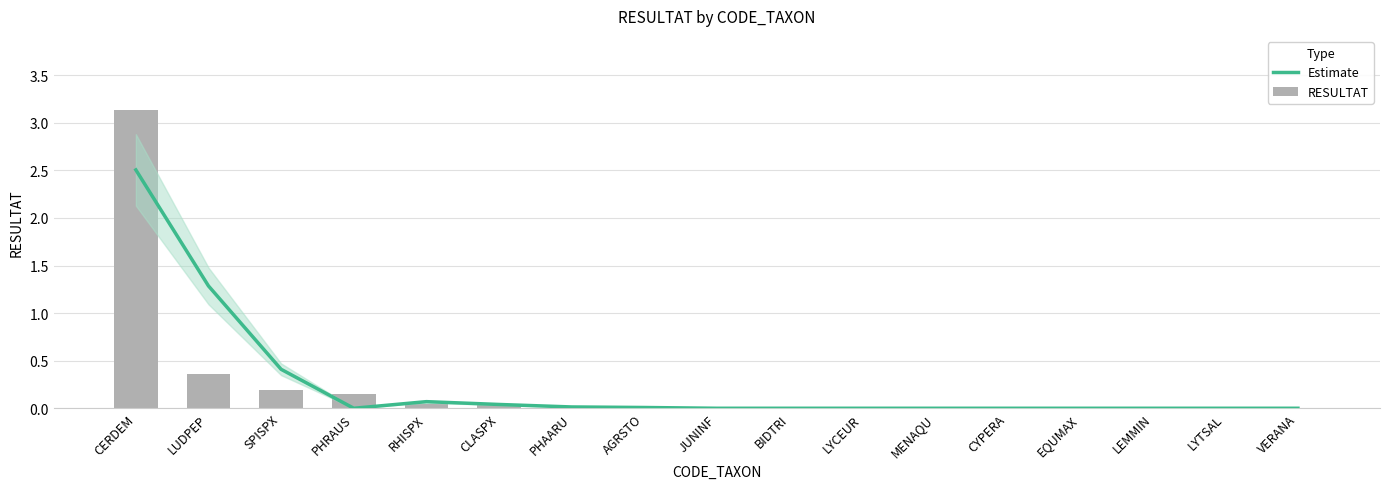

Reading right to left, transcribe all the data shown in this chart.

Estimate: VERANA=0.0	LYTSAL=0.0	LEMMIN=0.0	EQUMAX=0.0	CYPERA=0.0	MENAQU=0.0	LYCEUR=0.0	BIDTRI=0.0	JUNINF=0.0	AGRSTO=0.0	PHAARU=0.0	CLASPX=0.0	RHISPX=0.1	PHRAUS=0.0	SPISPX=0.4	LUDPEP=1.3	CERDEM=2.5
RESULTAT: VERANA=0.0	LYTSAL=0.0	LEMMIN=0.0	EQUMAX=0.0	CYPERA=0.0	MENAQU=0.0	LYCEUR=0.0	BIDTRI=0.0	JUNINF=0.0	AGRSTO=0.0	PHAARU=0.0	CLASPX=0.1	RHISPX=0.1	PHRAUS=0.1	SPISPX=0.2	LUDPEP=0.4	CERDEM=3.1